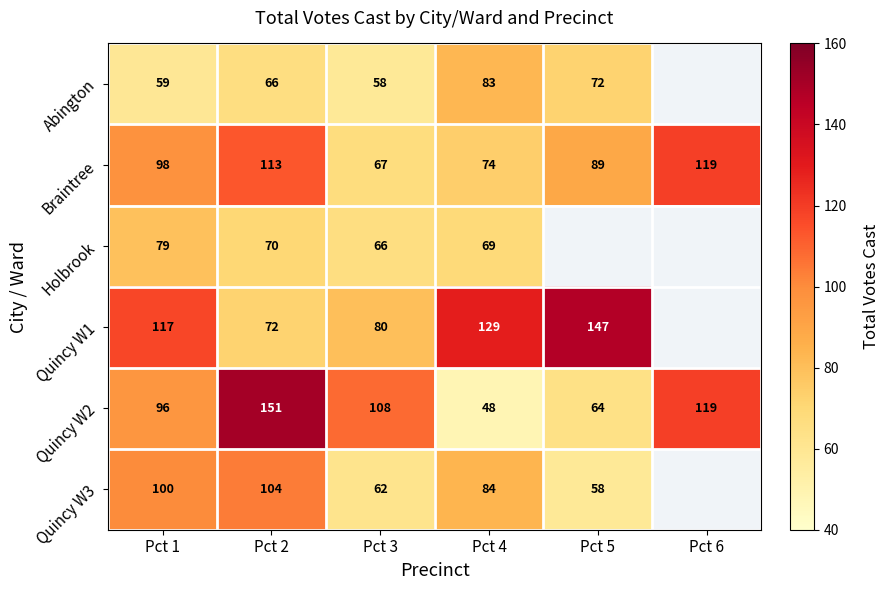

At which label does Quincy W2 first exceed 108?

Pct 2